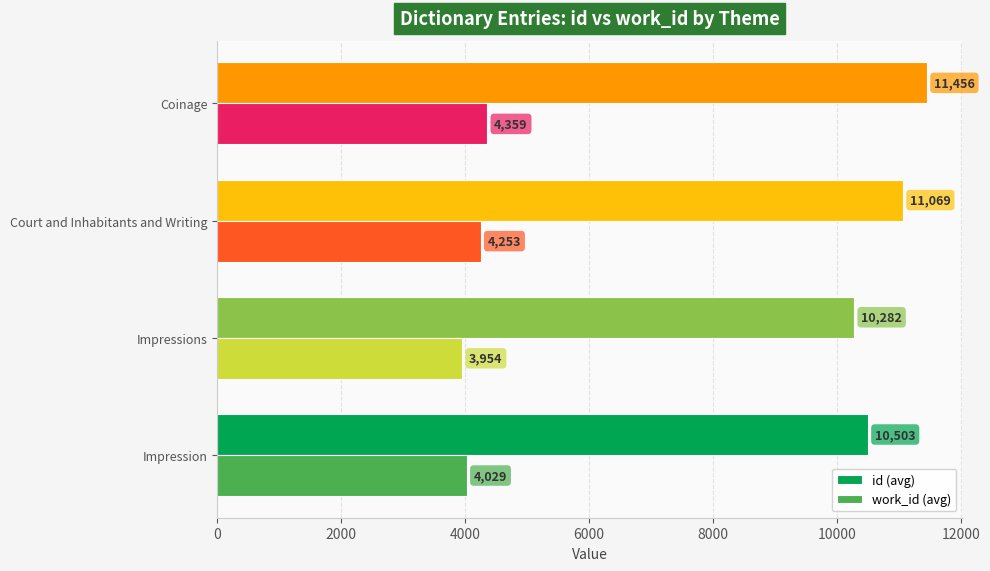

The id (avg) series shows 11456.0 at Coinage. True or false?

True